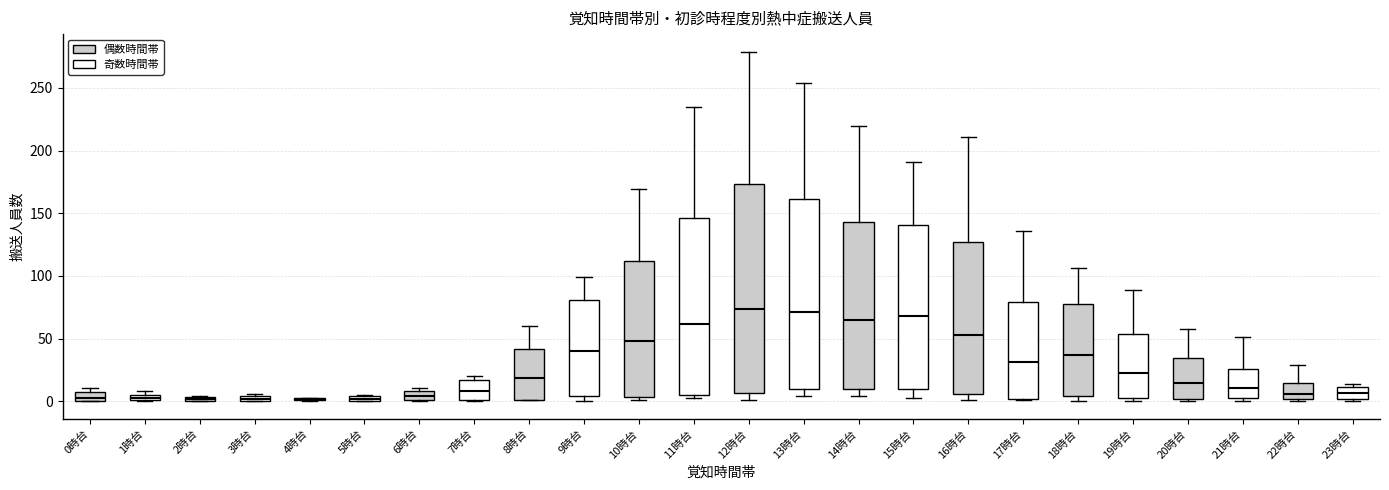

Which box is the tallest, from its lower edge to its upper edge?

12時台